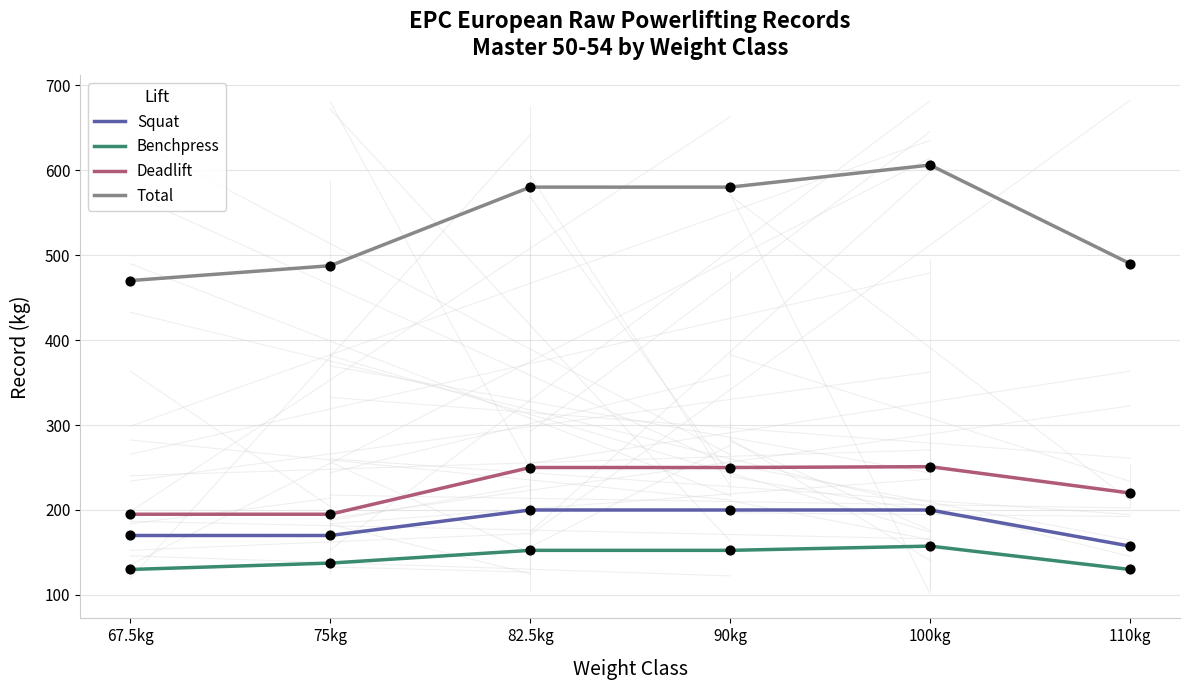

Between 75kg and 90kg, which series saw the biggest shift?

Total